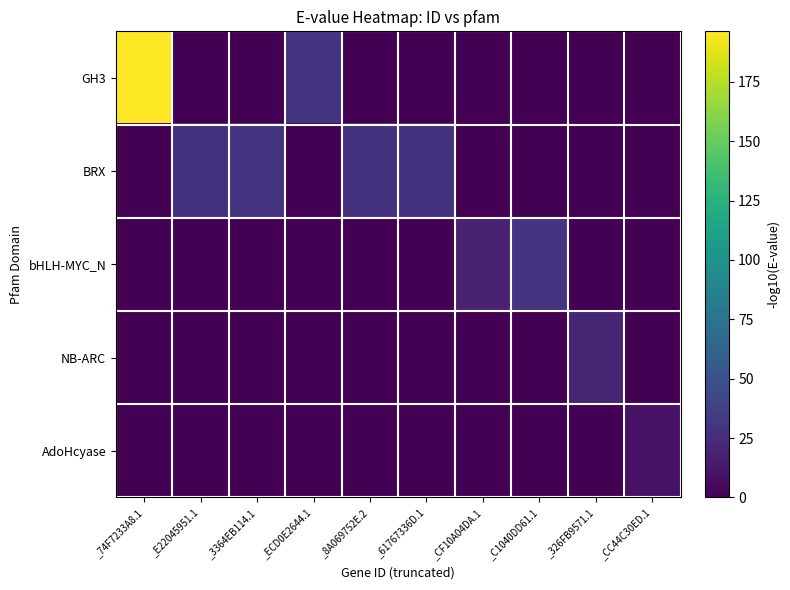

At _61767336D.1, list the series in order from smallest to largest.

GH3, bHLH-MYC_N, NB-ARC, AdoHcyase, BRX